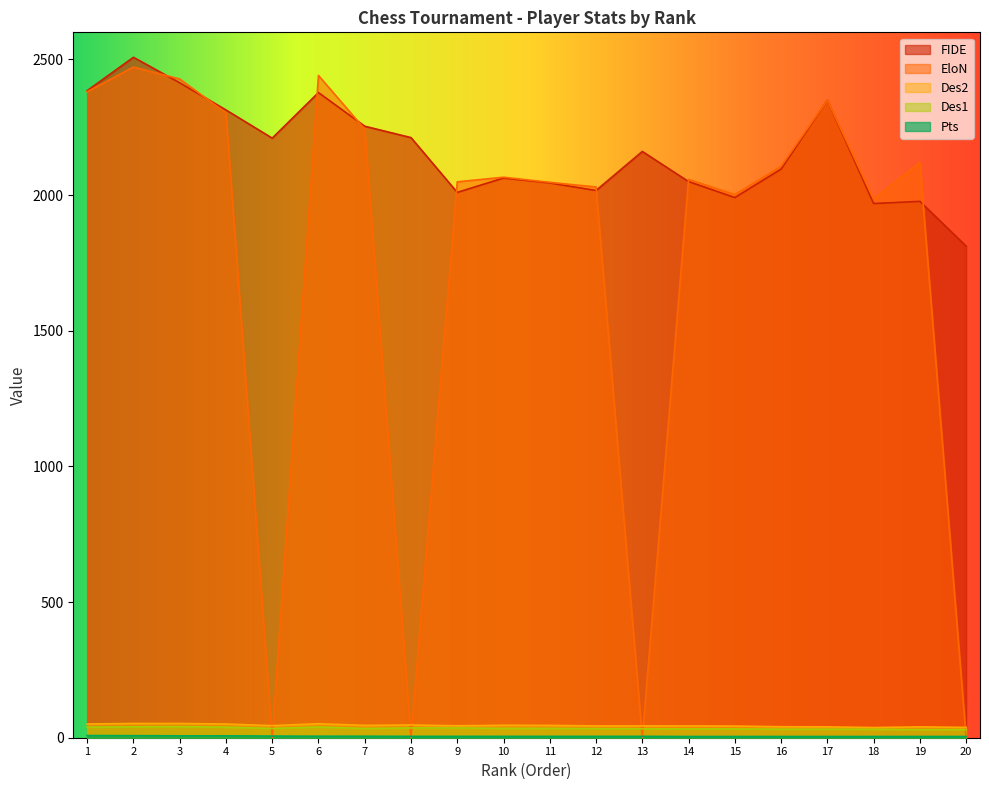

List the labels in order of Pts value, largest first.

1, 2, 3, 4, 5, 6, 7, 8, 9, 10, 11, 12, 13, 14, 15, 16, 17, 18, 19, 20